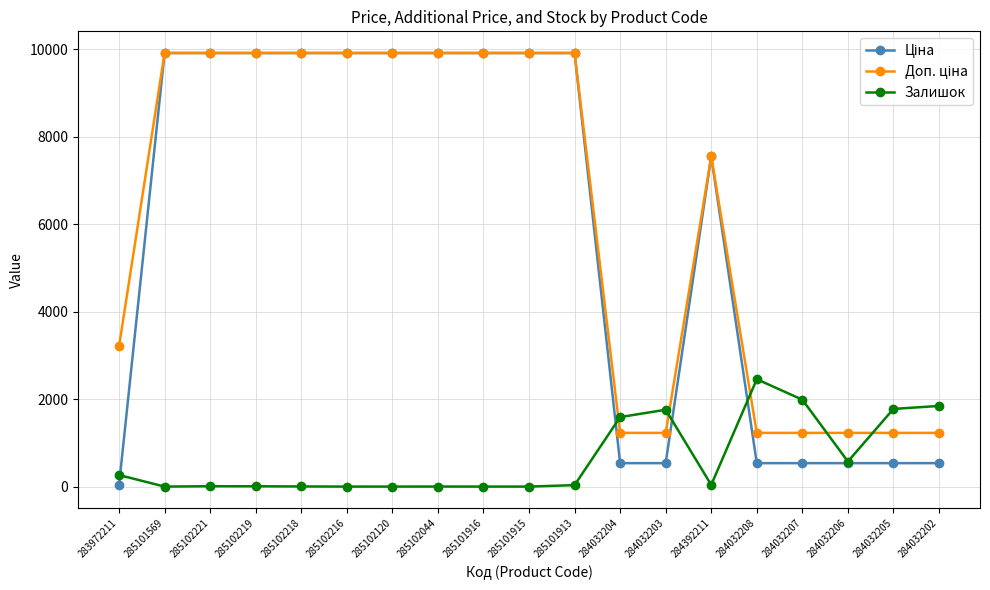

What is the maximum value shown in the chart?

9908.5